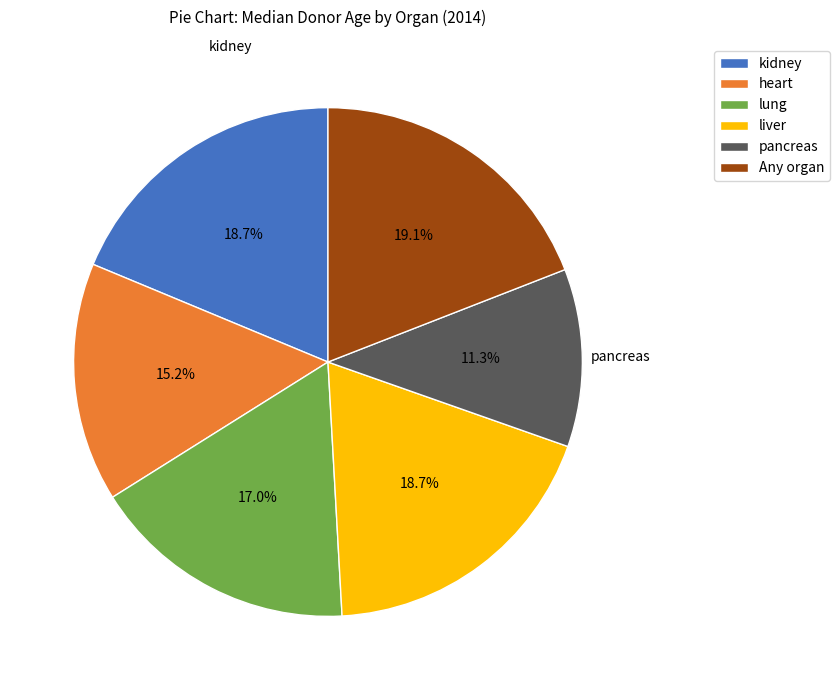

What is the smallest slice in the pie chart?

pancreas